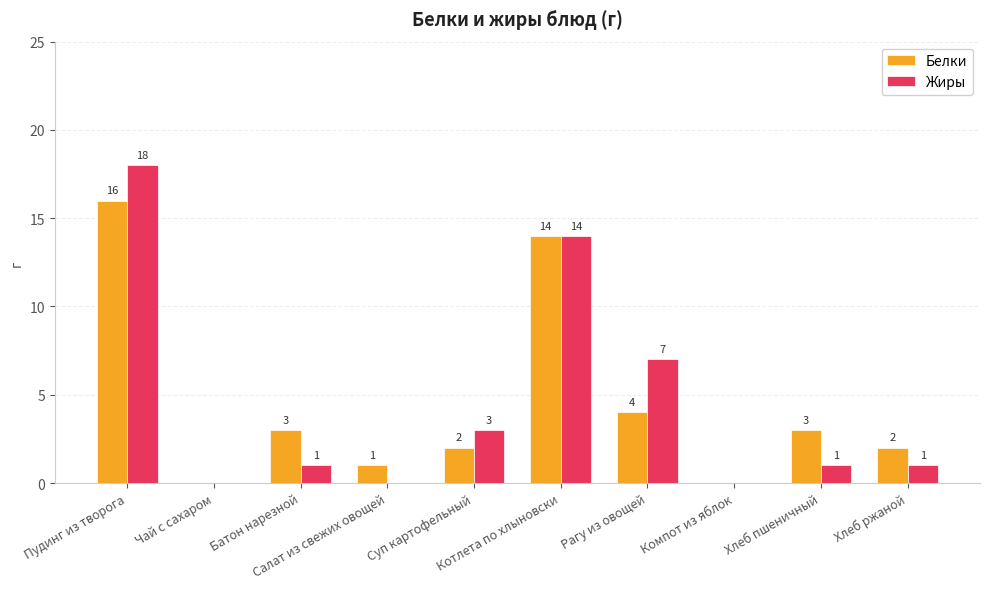

True or false: Жиры has a value of 0 at Компот из яблок.

True